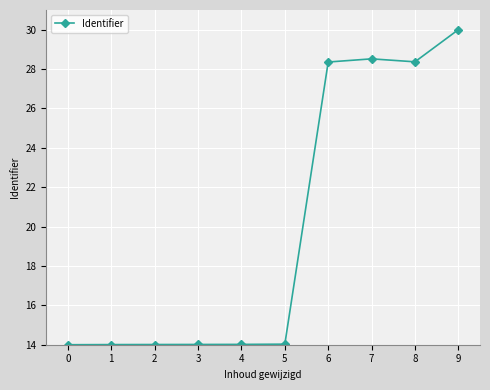

Which category has the highest value across all series?

9